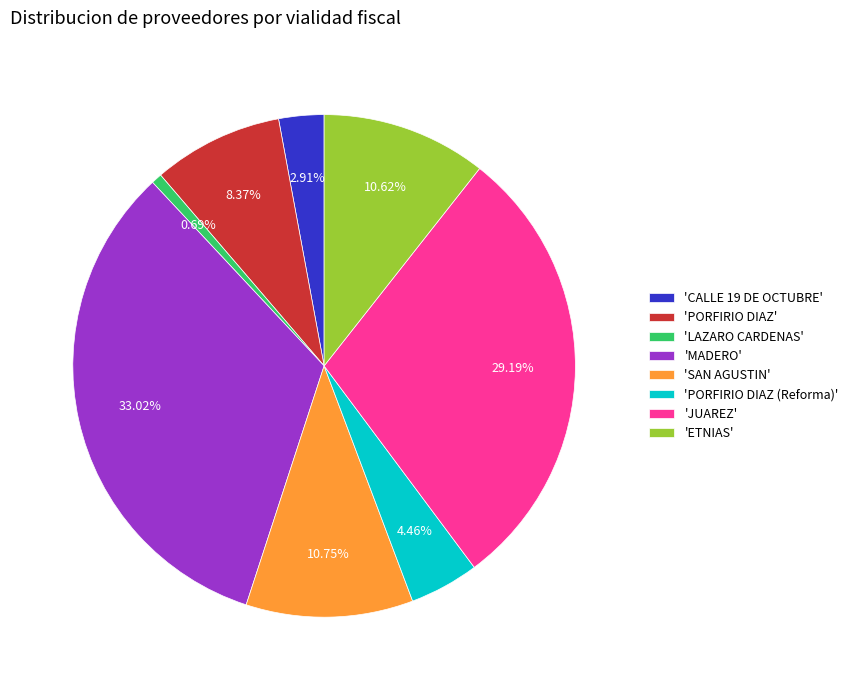

Which has a higher value, 'SAN AGUSTIN' or 'CALLE 19 DE OCTUBRE'?

'SAN AGUSTIN'